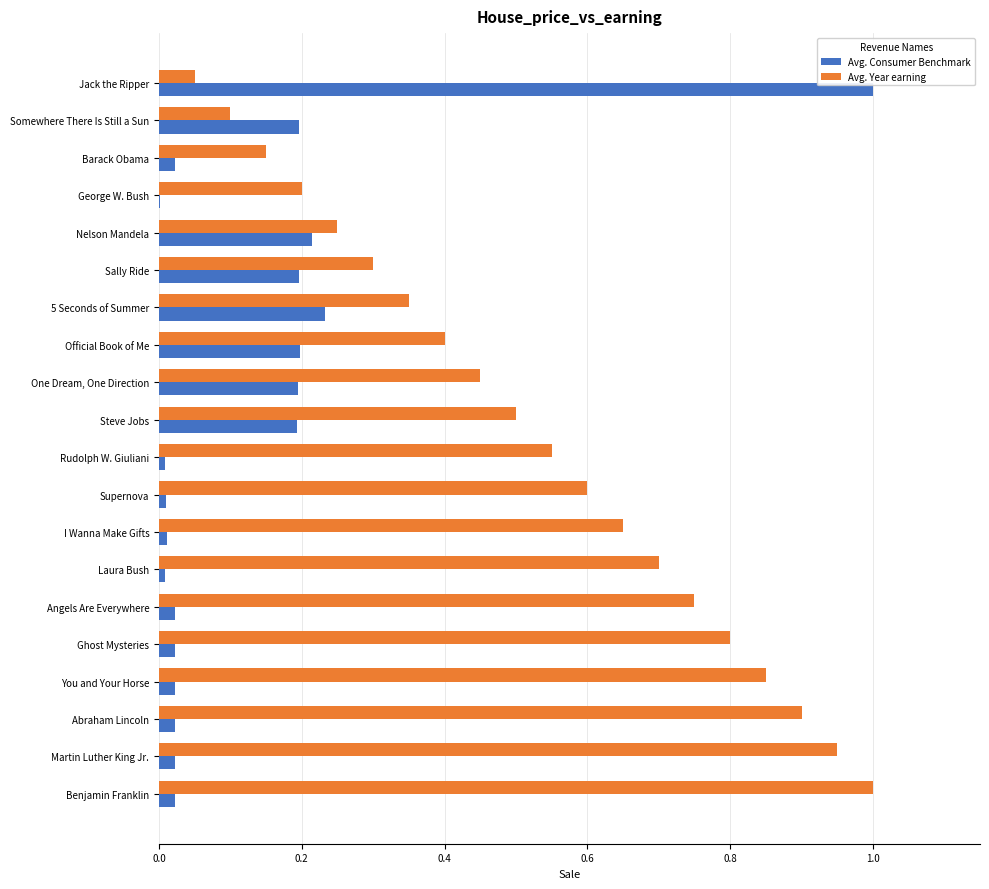

The value of Avg. Consumer Benchmark at George W. Bush is 0.0. True or false?

True